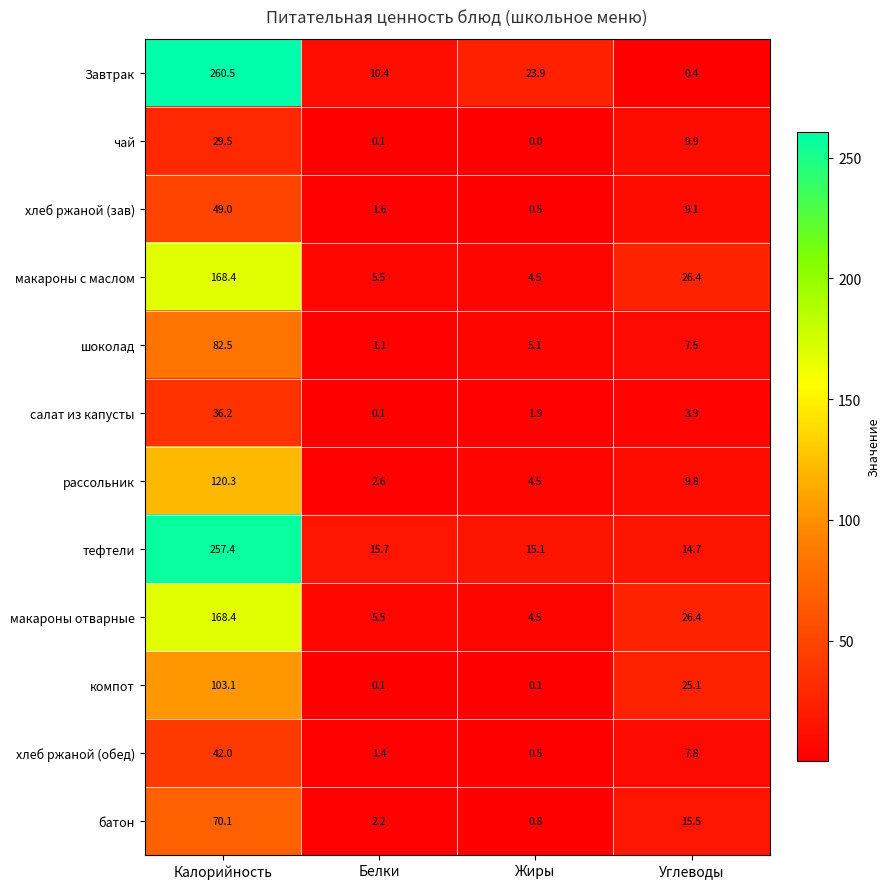

What is the maximum value for макароны отварные?

168.4